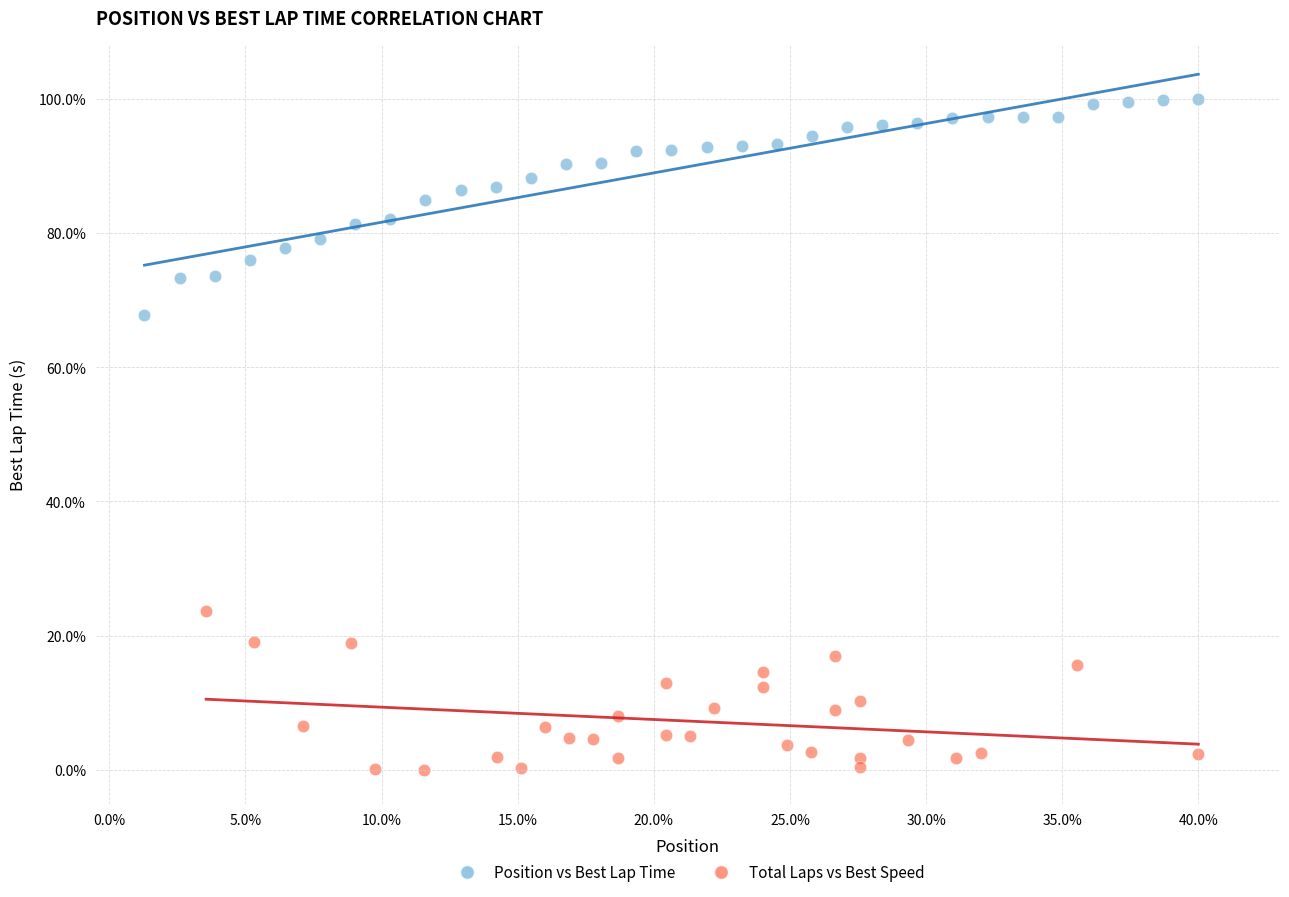

Which series contains the lowest Y value?

Total Laps vs Best Speed